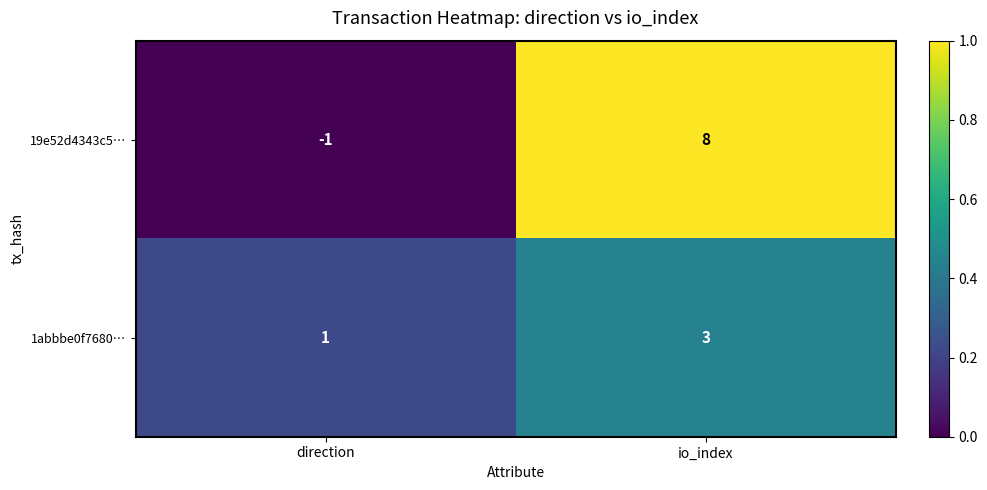

List the series in order of their overall mean, lowest first.

1abbbe0f7680…, 19e52d4343c5…